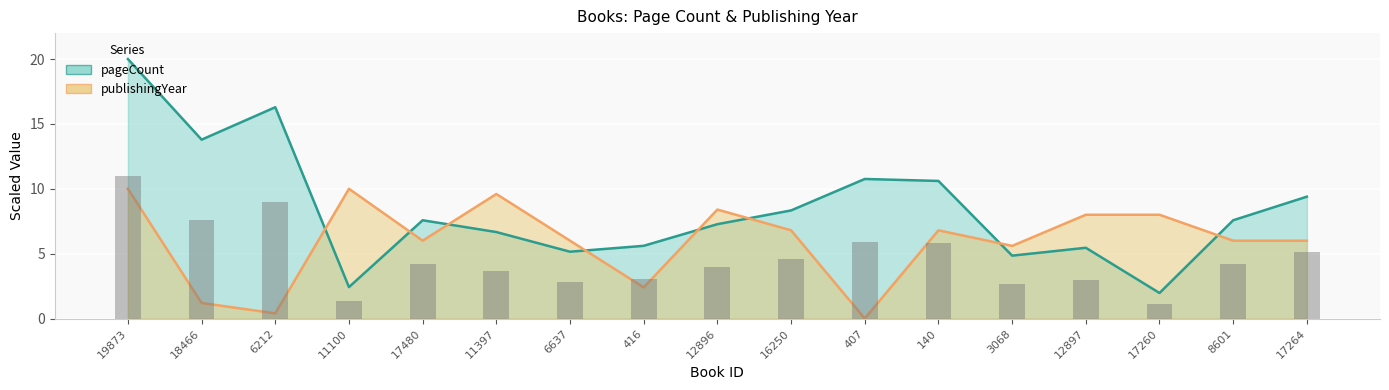

Count the number of categories in the chart.

17